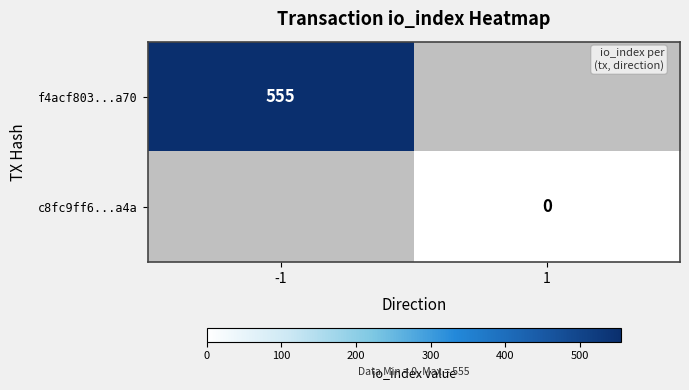

Is the value of c8fc9ff6...a4a at 1 greater than the value of f4acf803...a70 at -1?

No